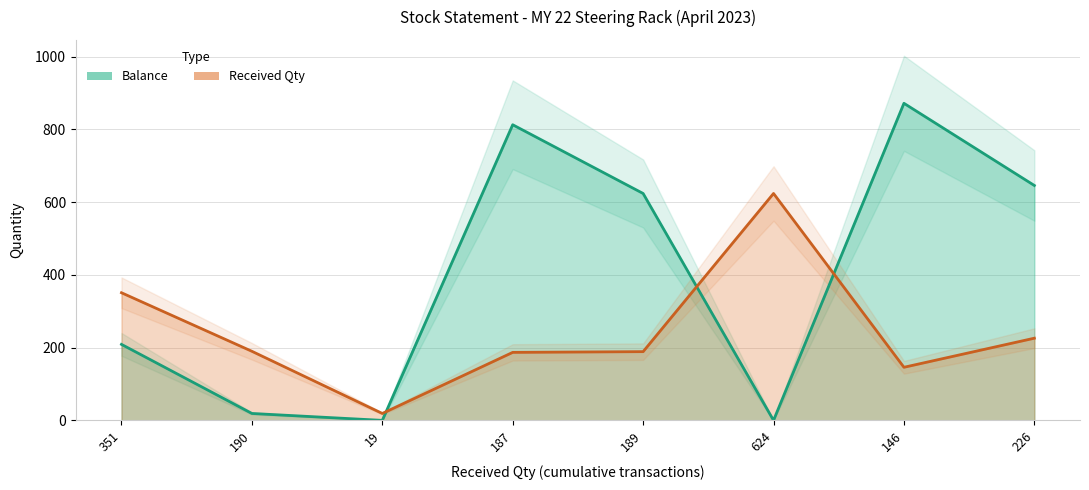

How many intersections are there between Balance and Received Qty?

3